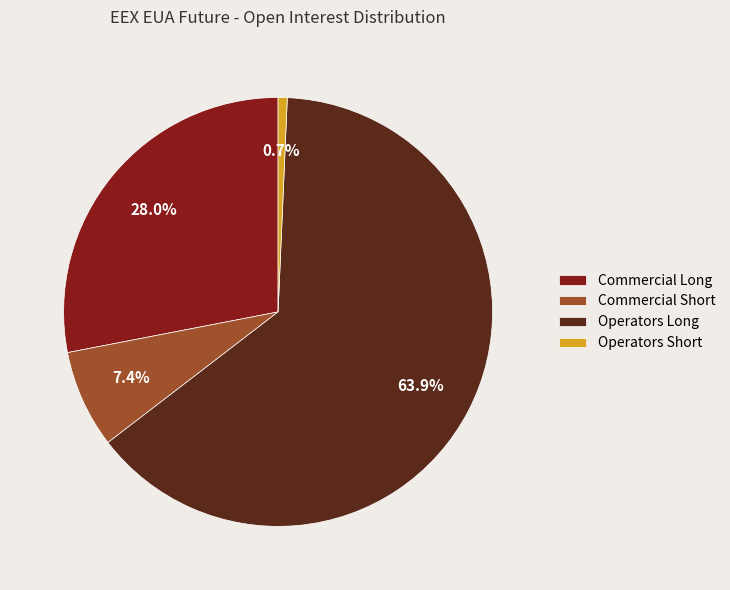

How many segments does this pie chart have?

4